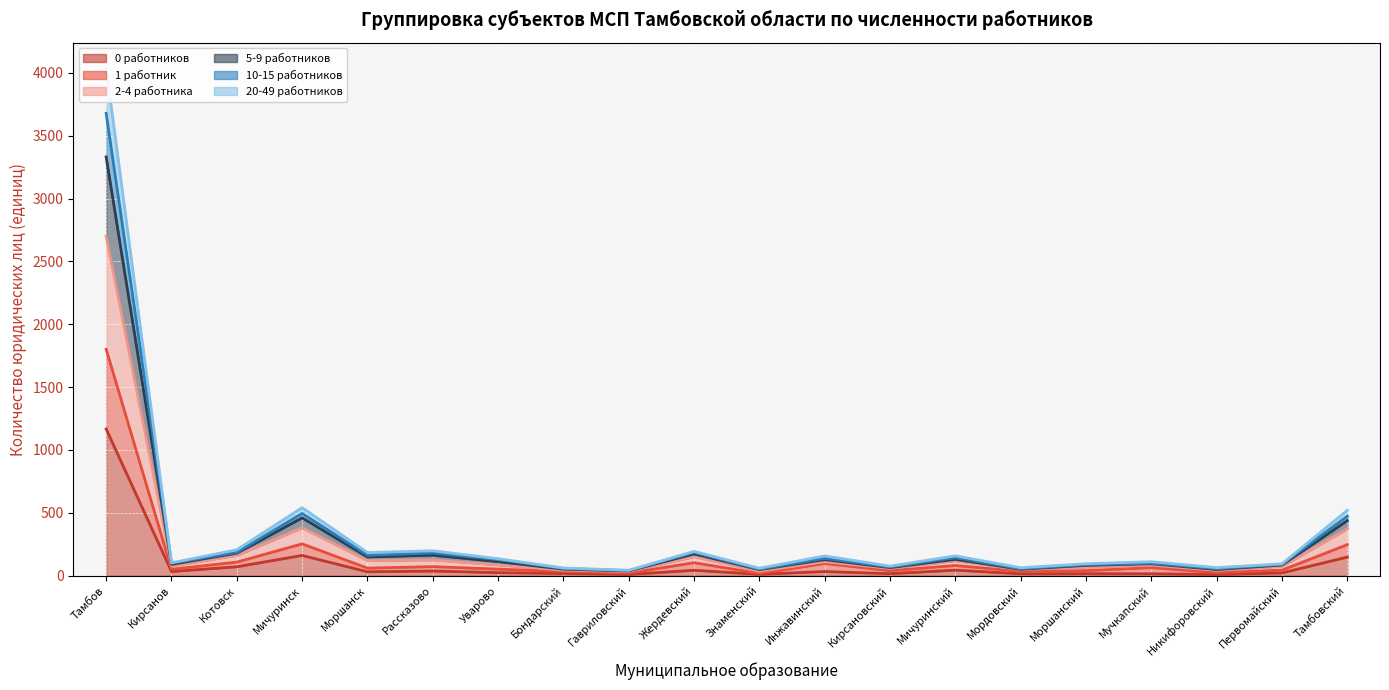

How many data points in 10-15 работников are less than 135?

10